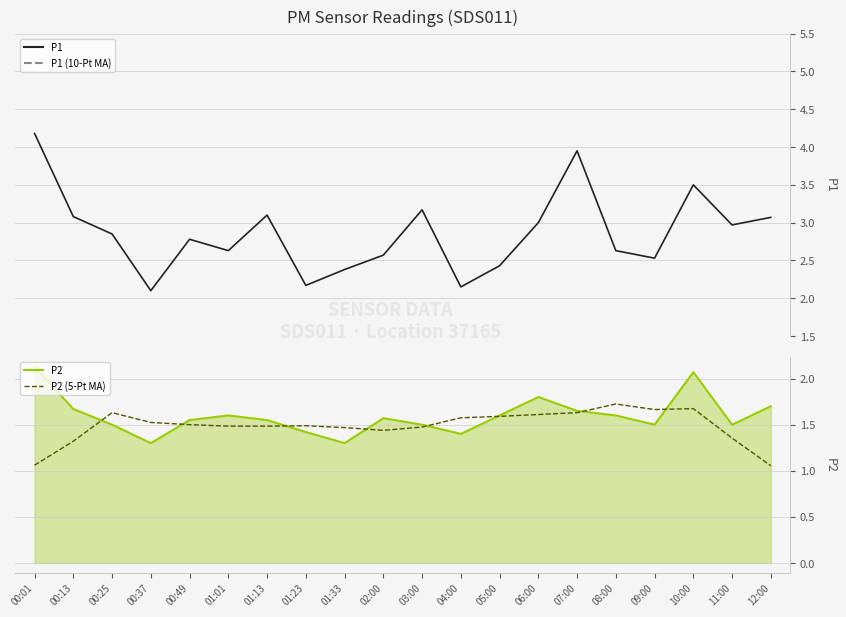

Read the P2 (5-Pt MA) value at 04:00.

1.6